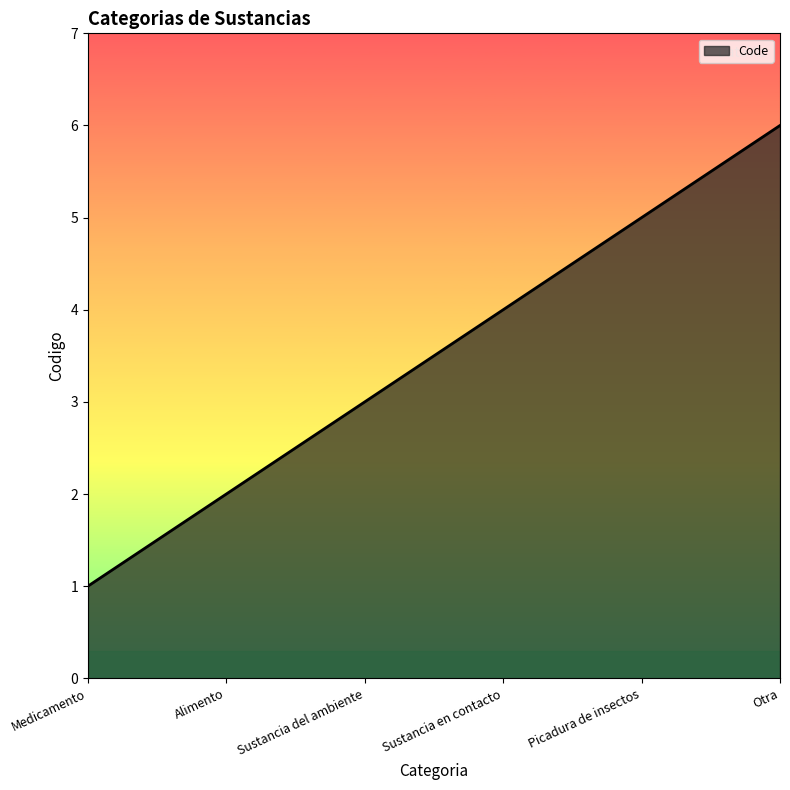

What is the difference between the maximum and minimum values?

5